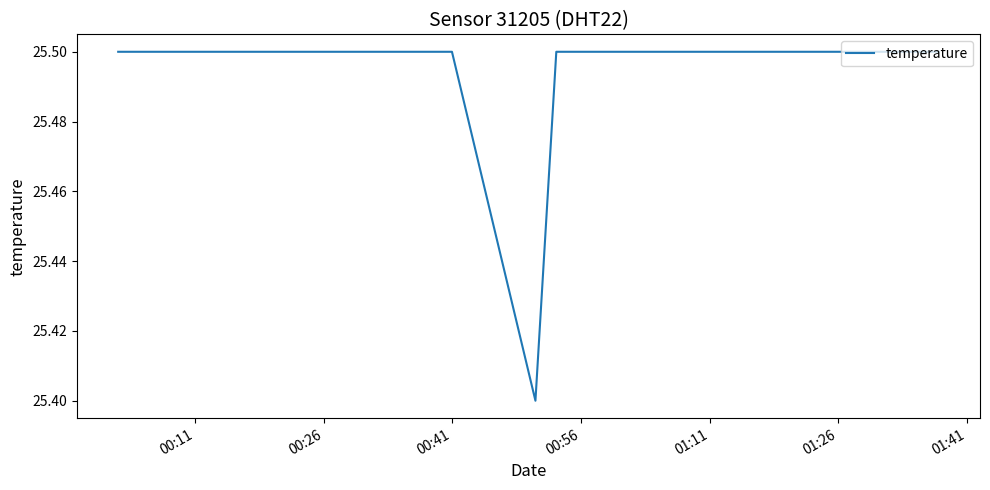

What is the smallest value displayed?

25.4